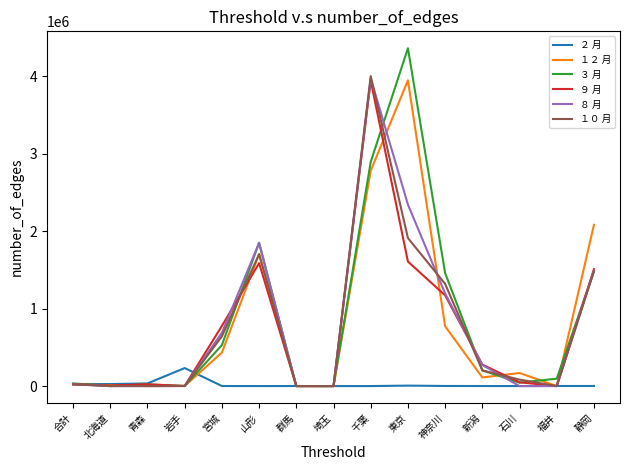

How many lines are shown in the chart?

6